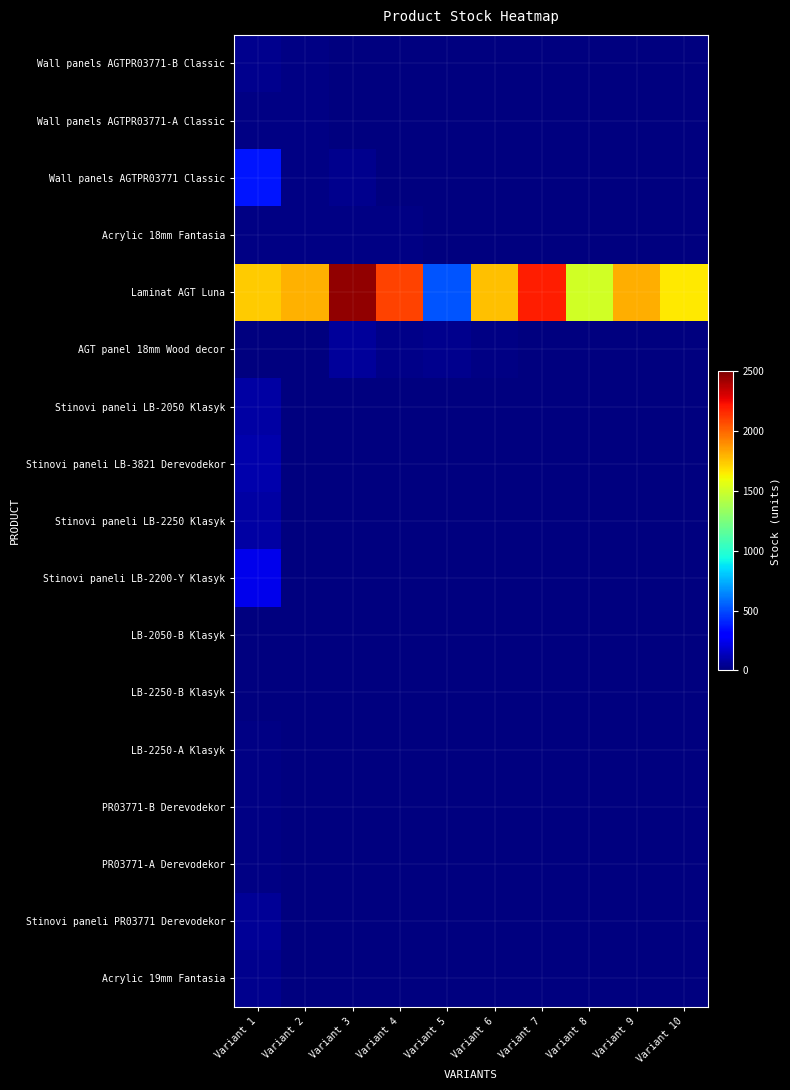

Between Variant 3 and Variant 5, which is larger?

Variant 3